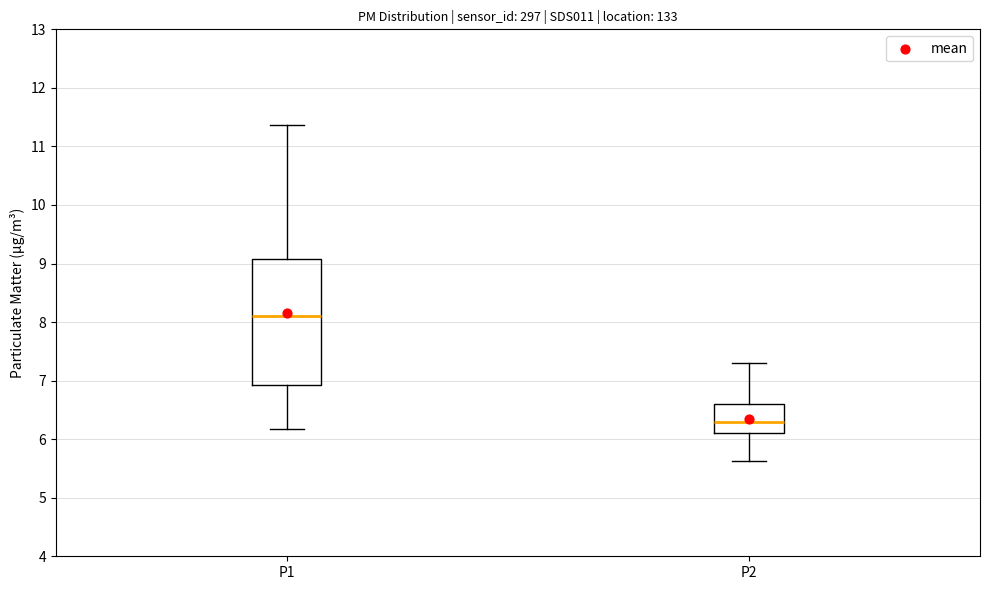

Which box has the highest median line?

P1